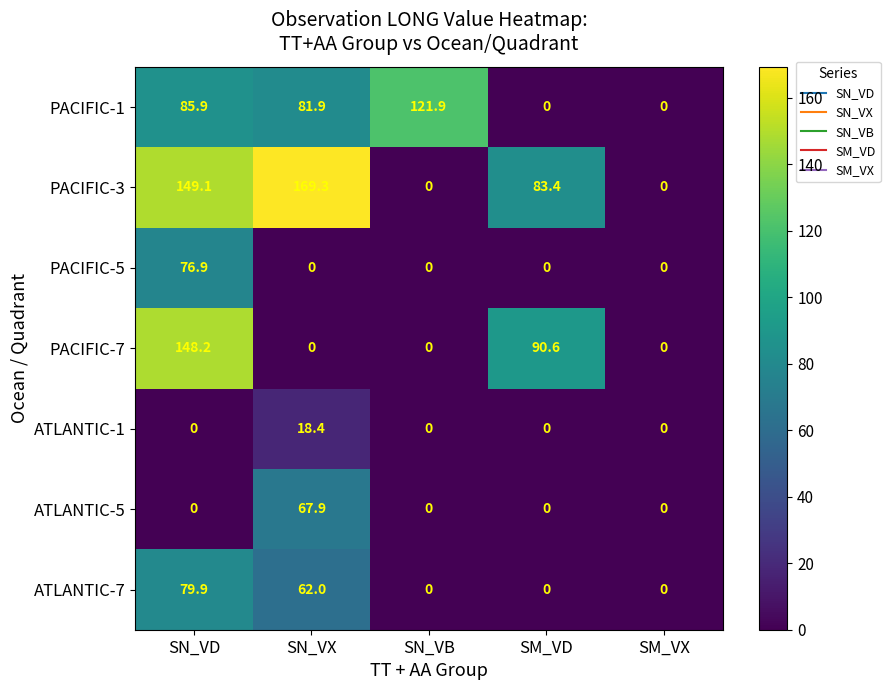

What is the difference between the PACIFIC-7 values at SM_VD and SN_VX?

90.6